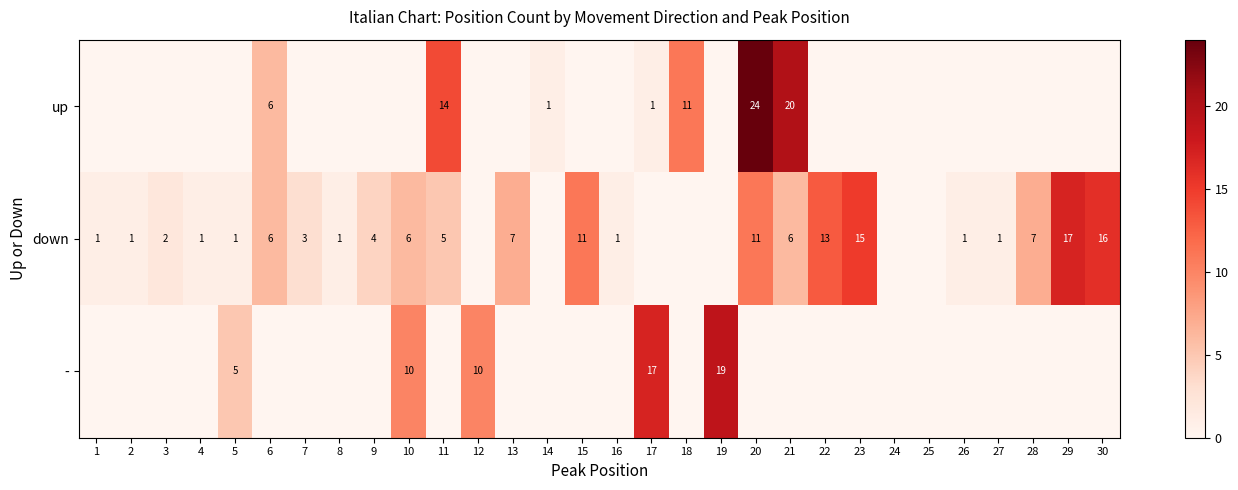

Is it true that down equals 2 at 8?

False